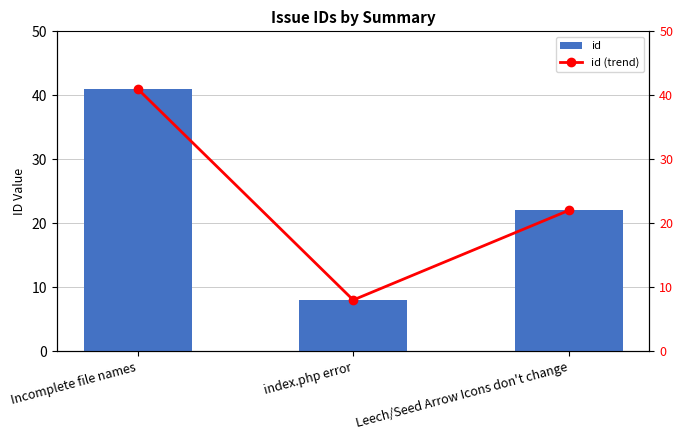

List the labels in order of id value, largest first.

Incomplete file names, Leech/Seed Arrow Icons don't change, index.php error